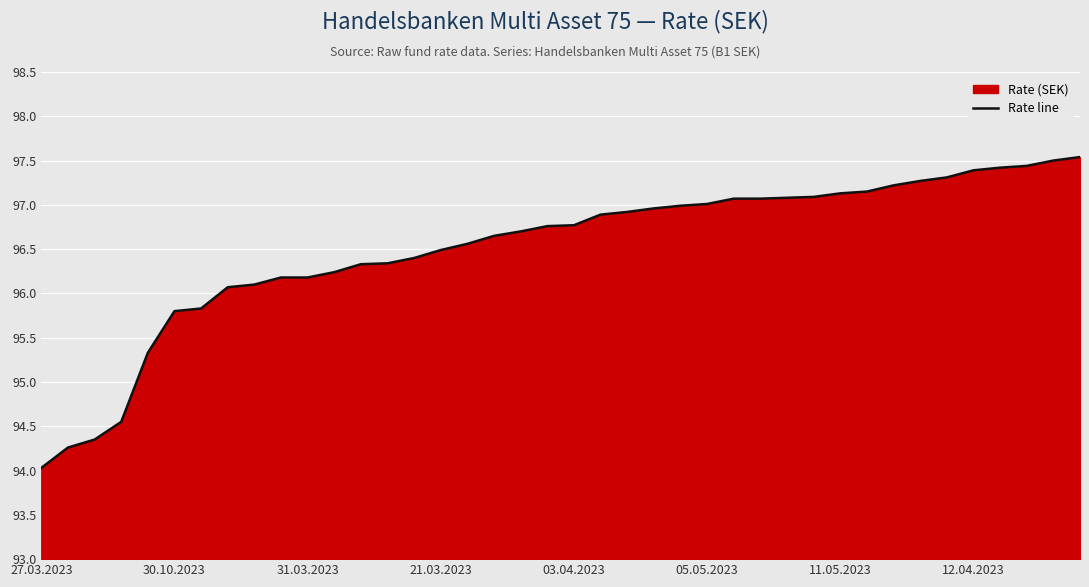

What is the difference between the maximum and minimum values?

3.5